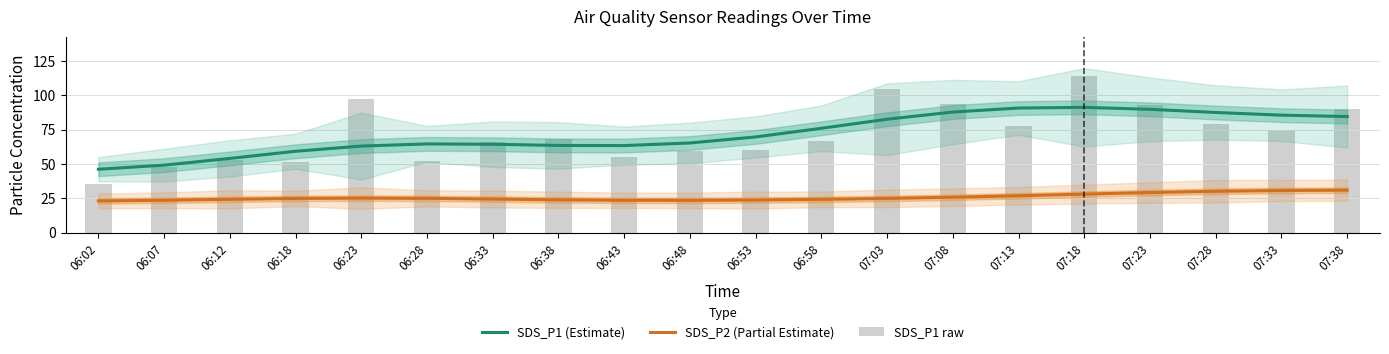

What is the highest value of the SDS_P2 (Partial Estimate) series?

31.0